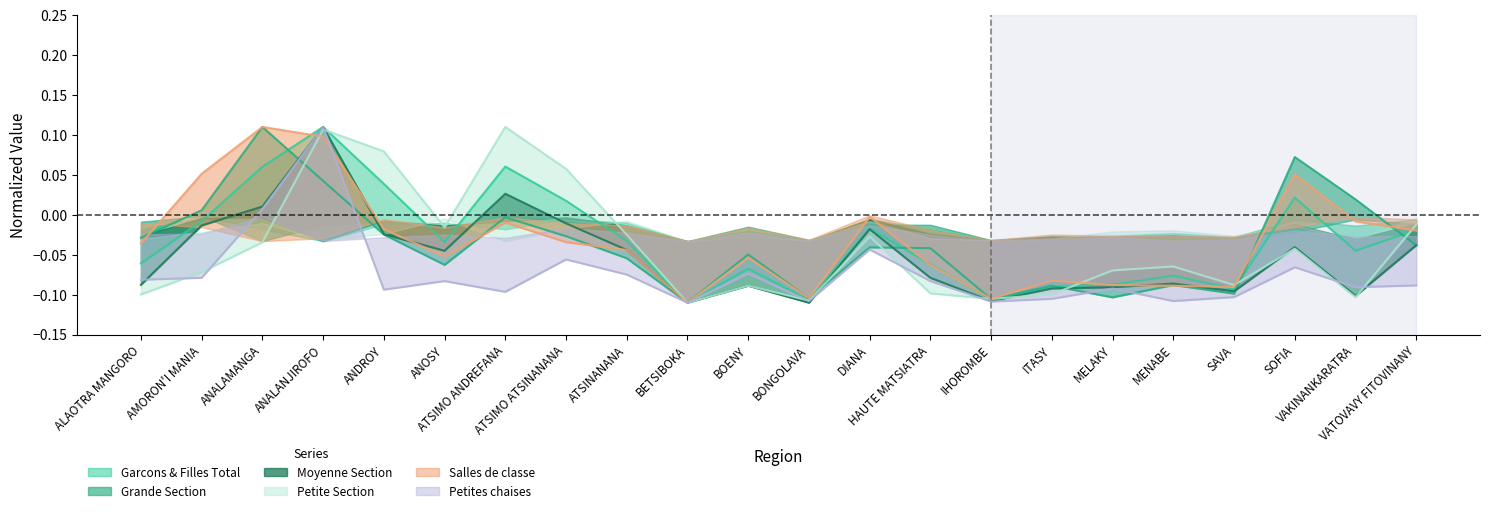

What is the label of the 17th point from the right?

ANOSY